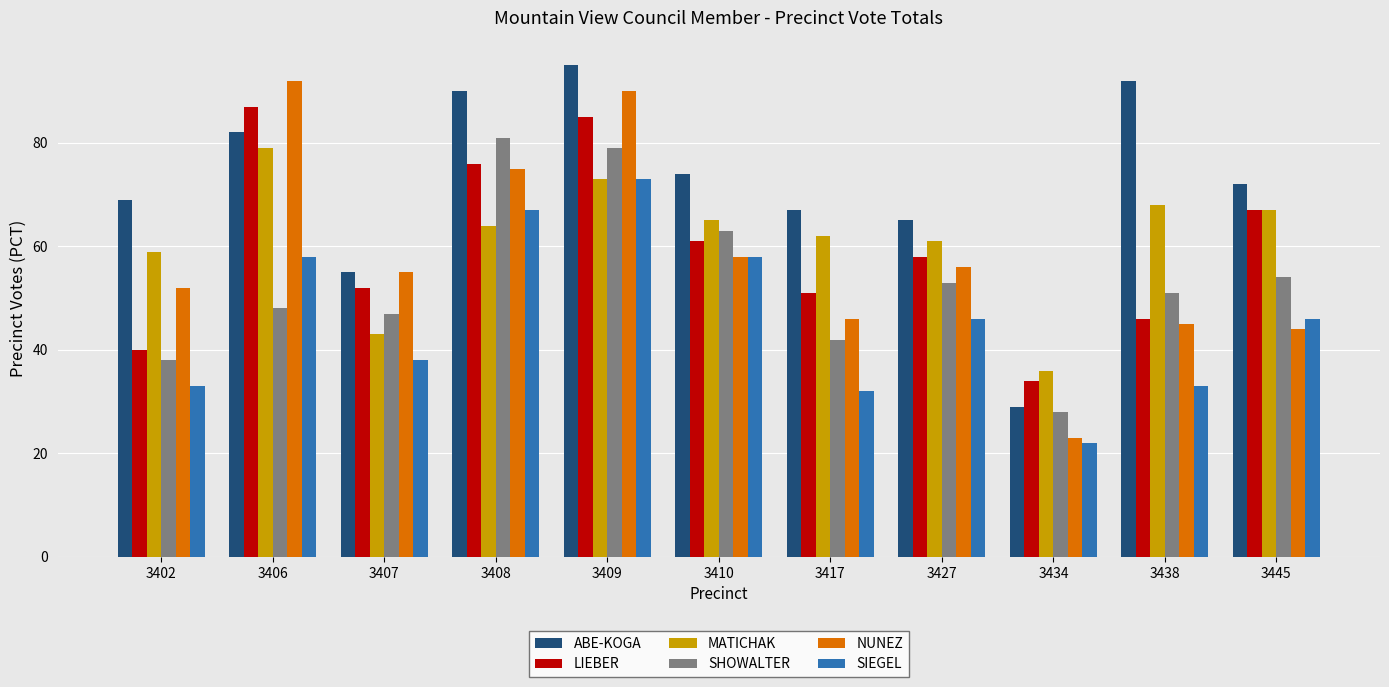

What is the total value across all series at 3427?

339